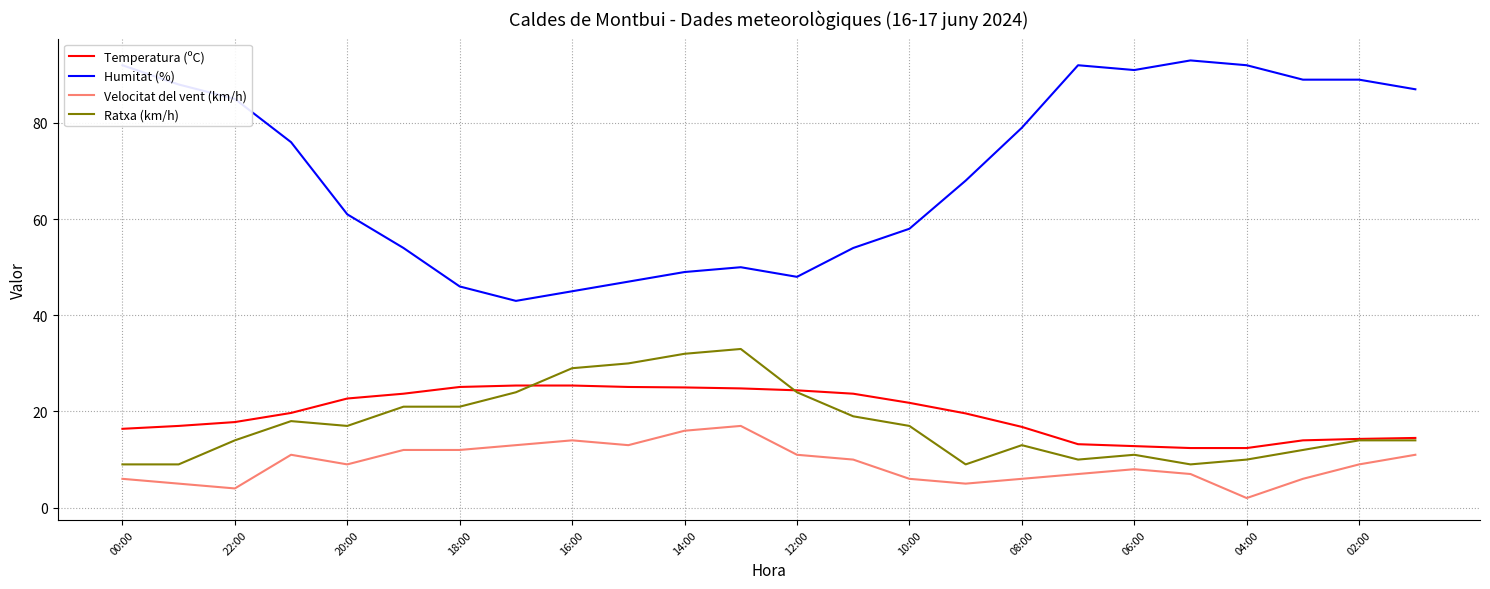

At how many categories does at least one series exceed 67?

13